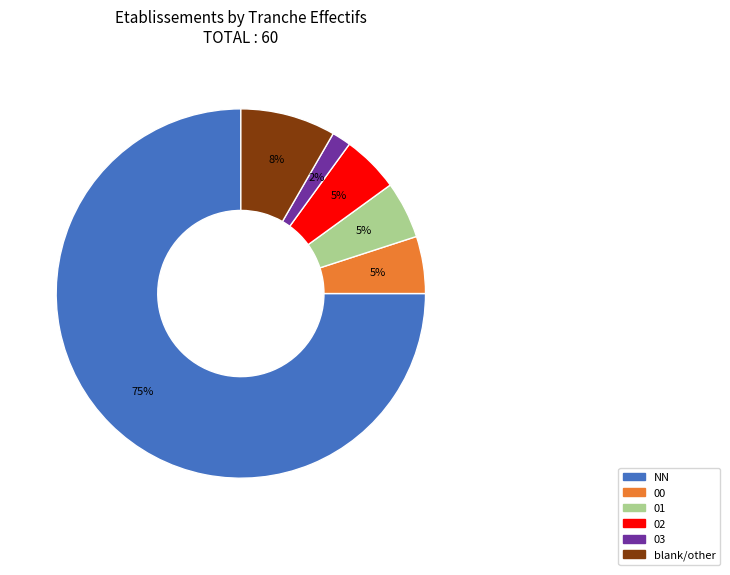

The 02 slice represents 5% of the pie. True or false?

True